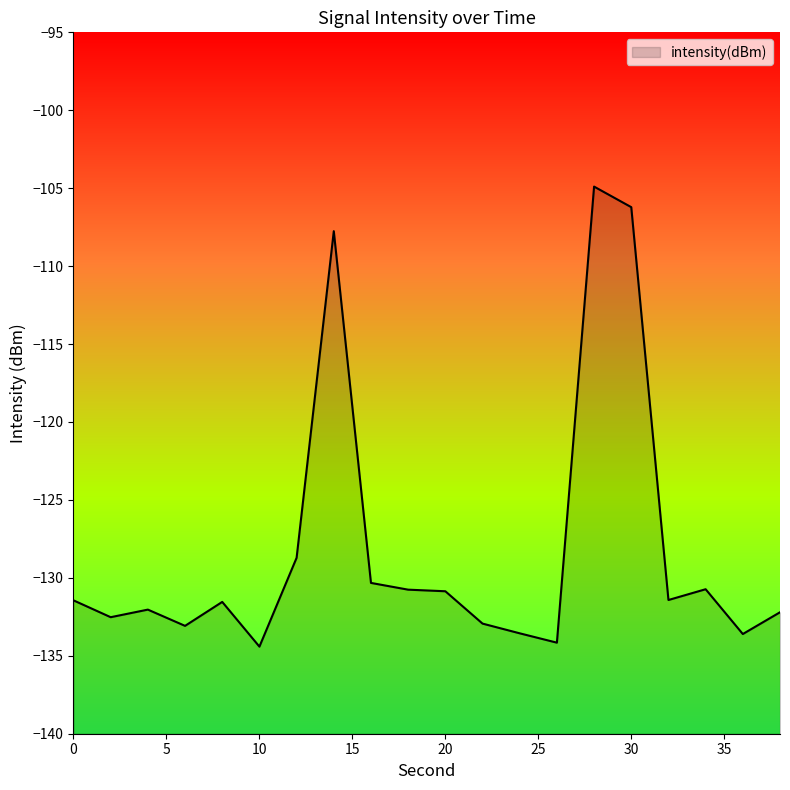

How many points are higher than both their immediate neighbors (excluding endpoints)?

5